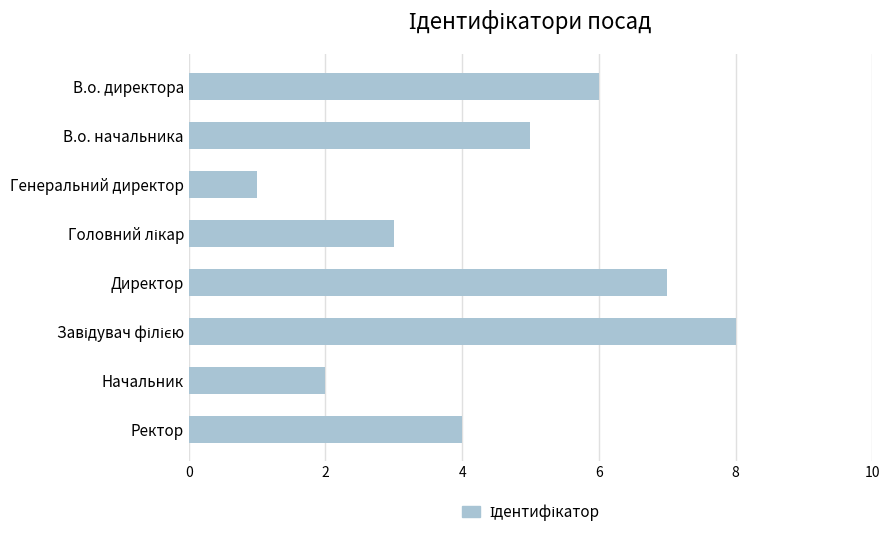

What is the difference between the maximum and minimum values?

7